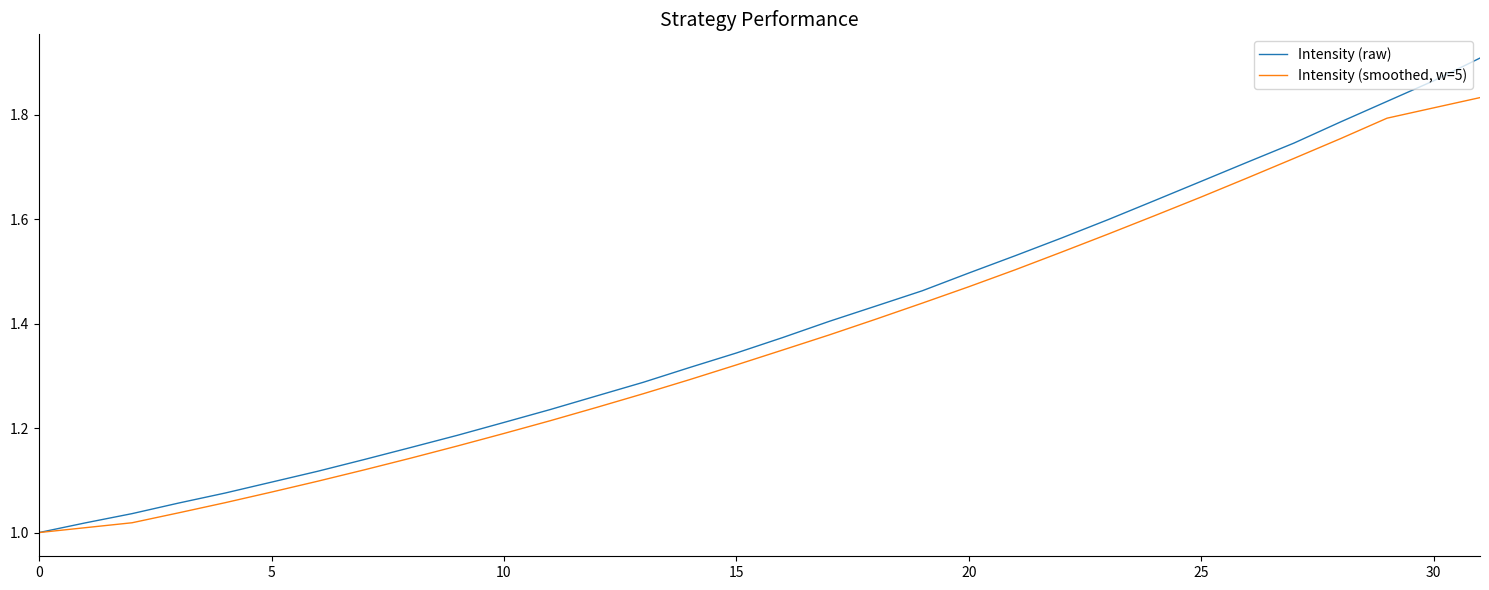

Count the number of categories in the chart.

32